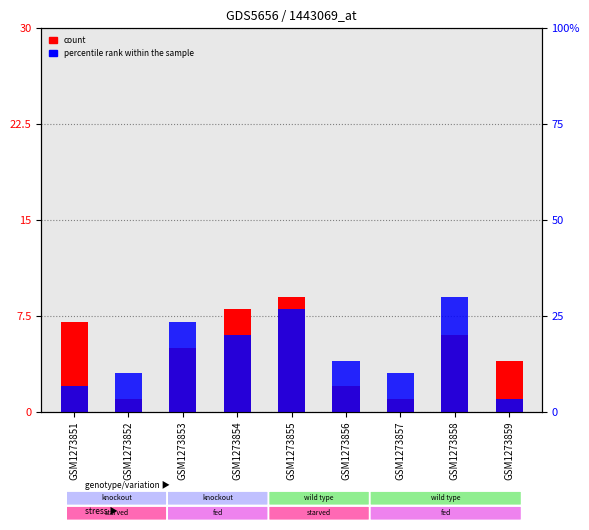

Reading right to left, transcribe all the data shown in this chart.

col_4 (count): GSM1273859=4	GSM1273858=6	GSM1273857=1	GSM1273856=2	GSM1273855=9	GSM1273854=8	GSM1273853=5	GSM1273852=1	GSM1273851=7
col_6 (percentile rank): GSM1273859=1	GSM1273858=9	GSM1273857=3	GSM1273856=4	GSM1273855=8	GSM1273854=6	GSM1273853=7	GSM1273852=3	GSM1273851=2